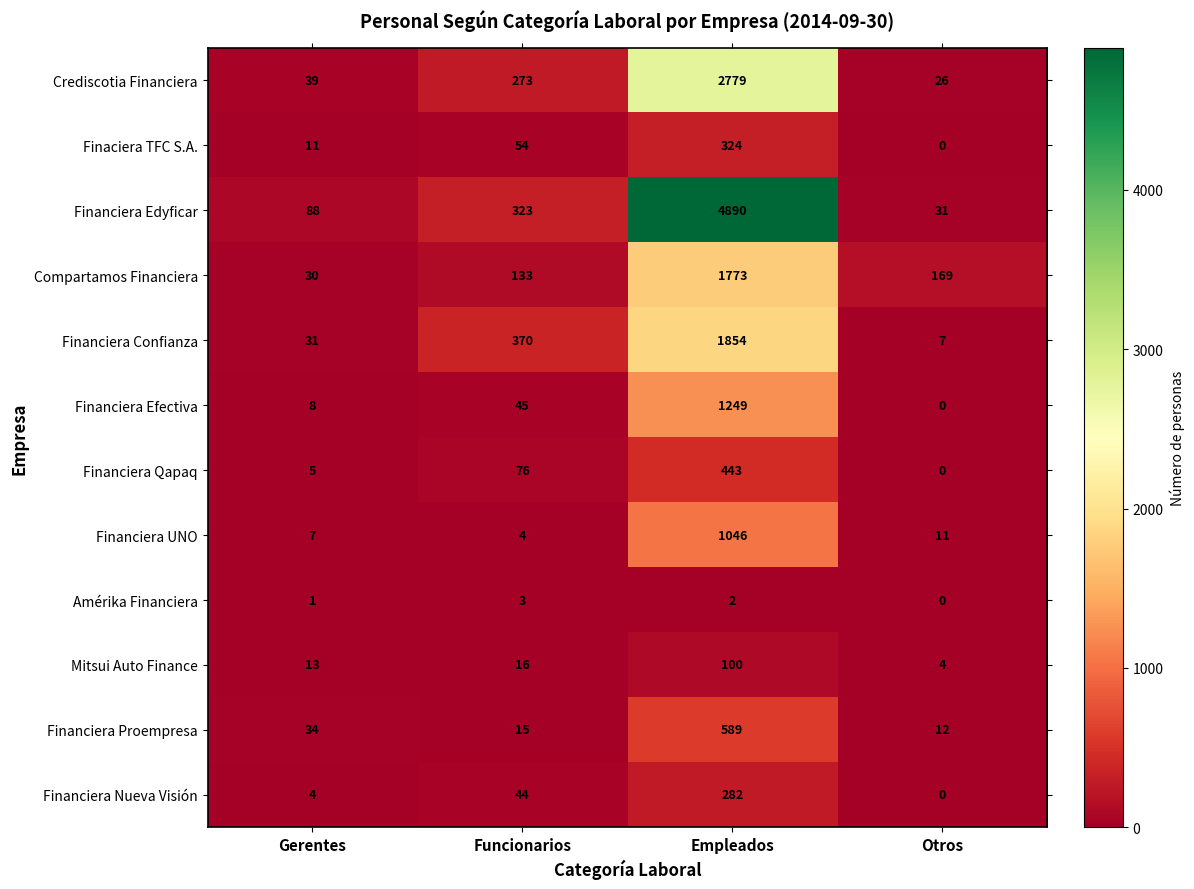

Is it true that Financiera UNO equals 11 at Otros?

True